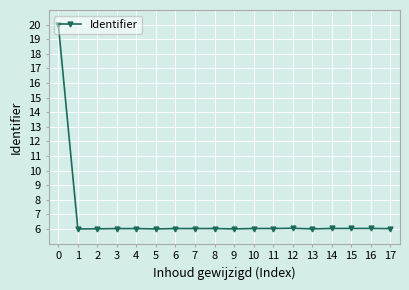

What is the ratio of the value at 1 to the value at 16?

1.0